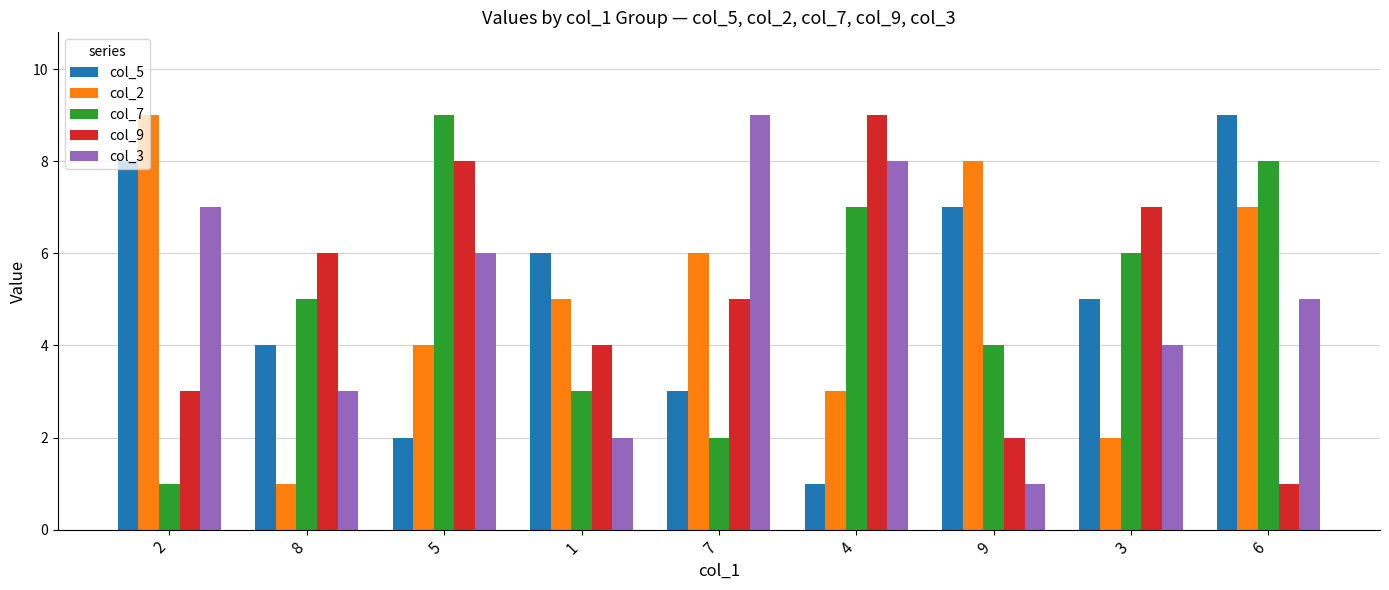

What is the difference between the maximum and minimum values in the col_2 series?

8